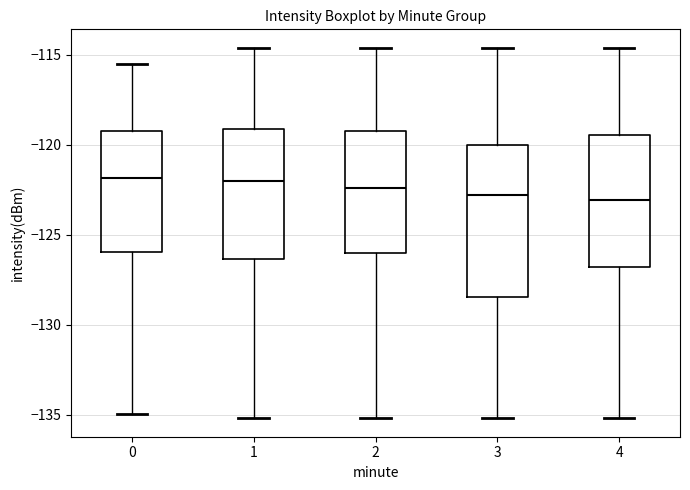

Where is the lower edge of the box at x = 1 on the y-axis? The values are not printed on the chart, so give them approximately, as read against the axis.

-126.5